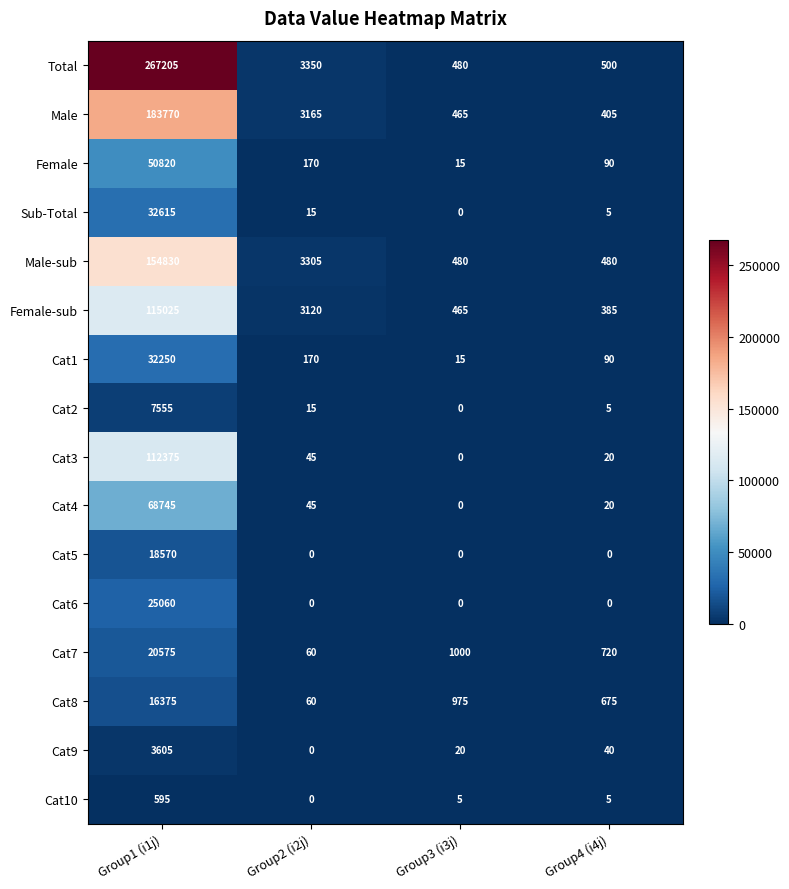

Which series has the widest spread of values?

Total